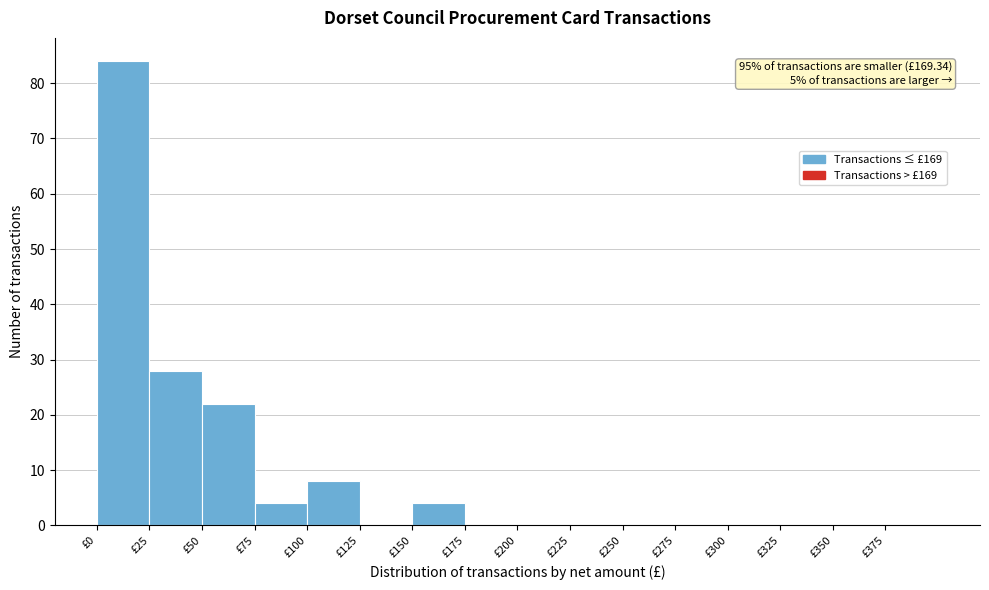

Which range on the x-axis has the tallest bar?

0 to 25